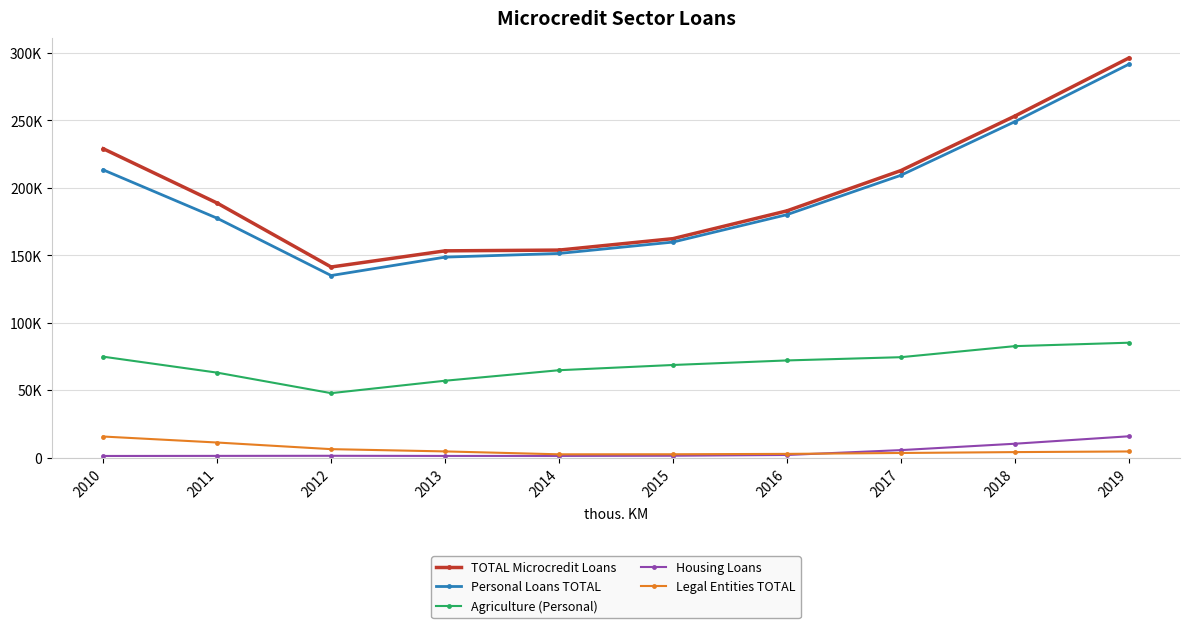

The value of TOTAL Microcredit Loans at 2013 is 224410. True or false?

False